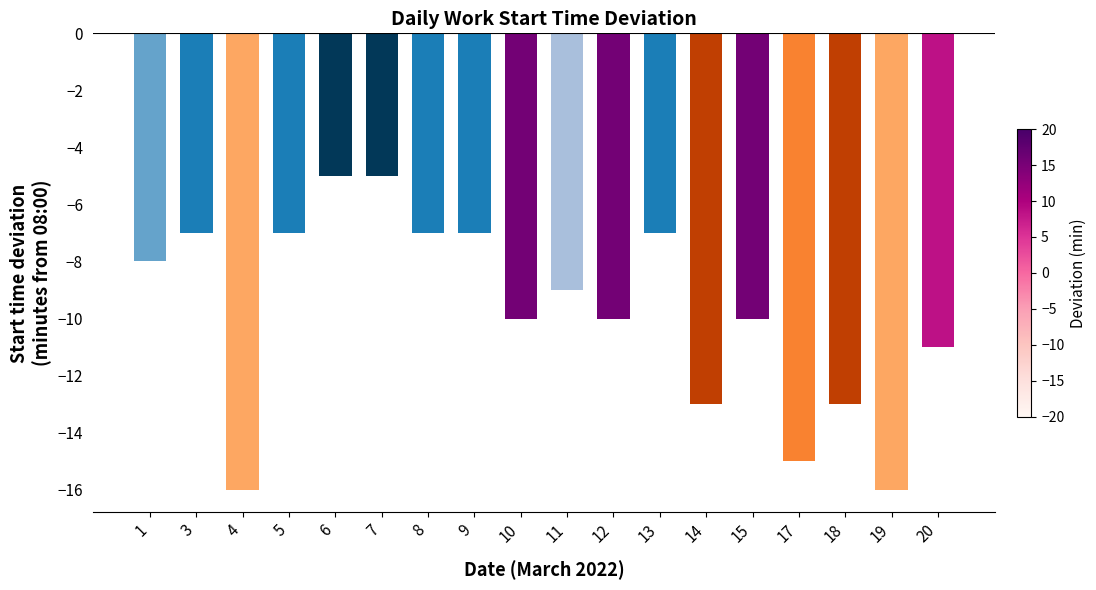

What is the difference between the values at 7 and 19?

11